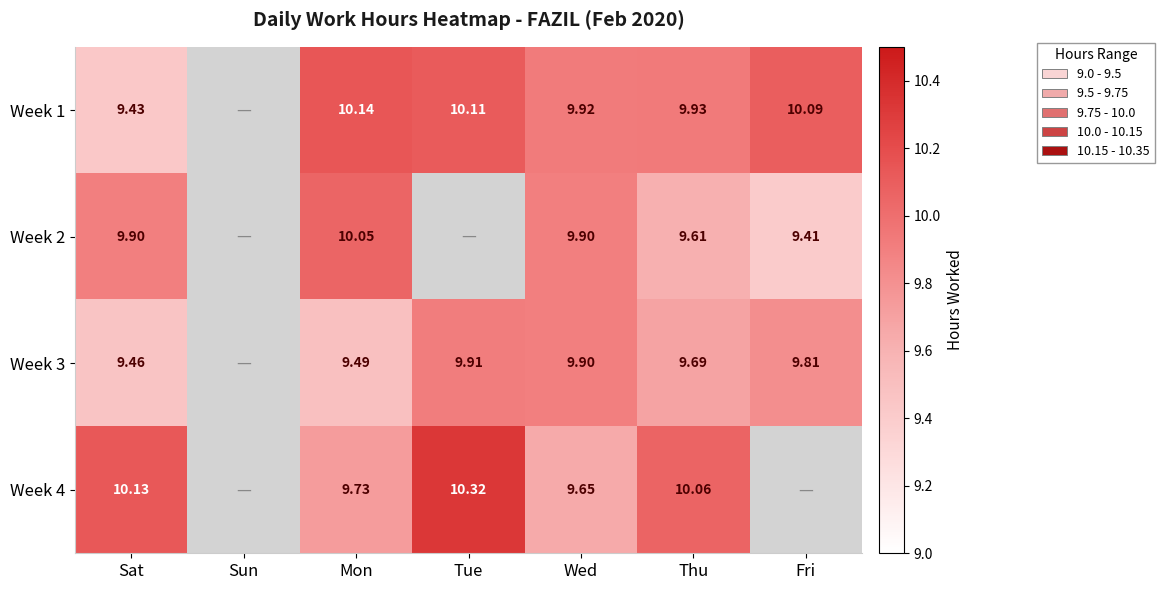

At how many categories does at least one series exceed 6?

6